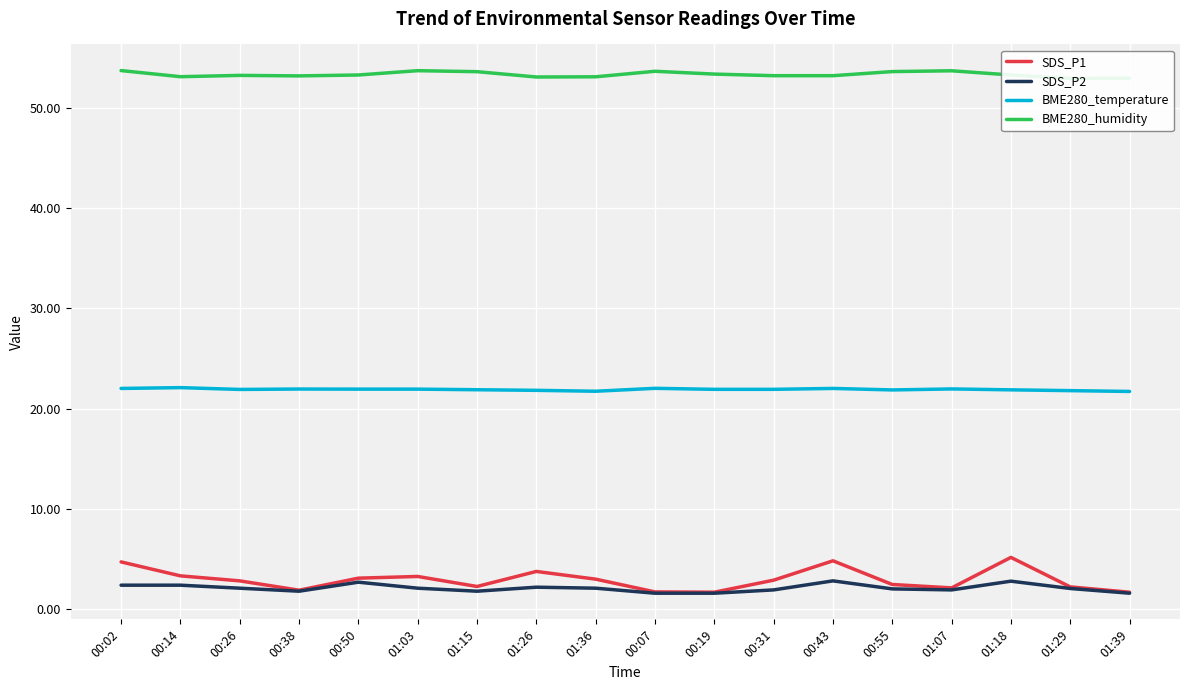

What is the difference between the highest and lowest values at 00:43?

50.4